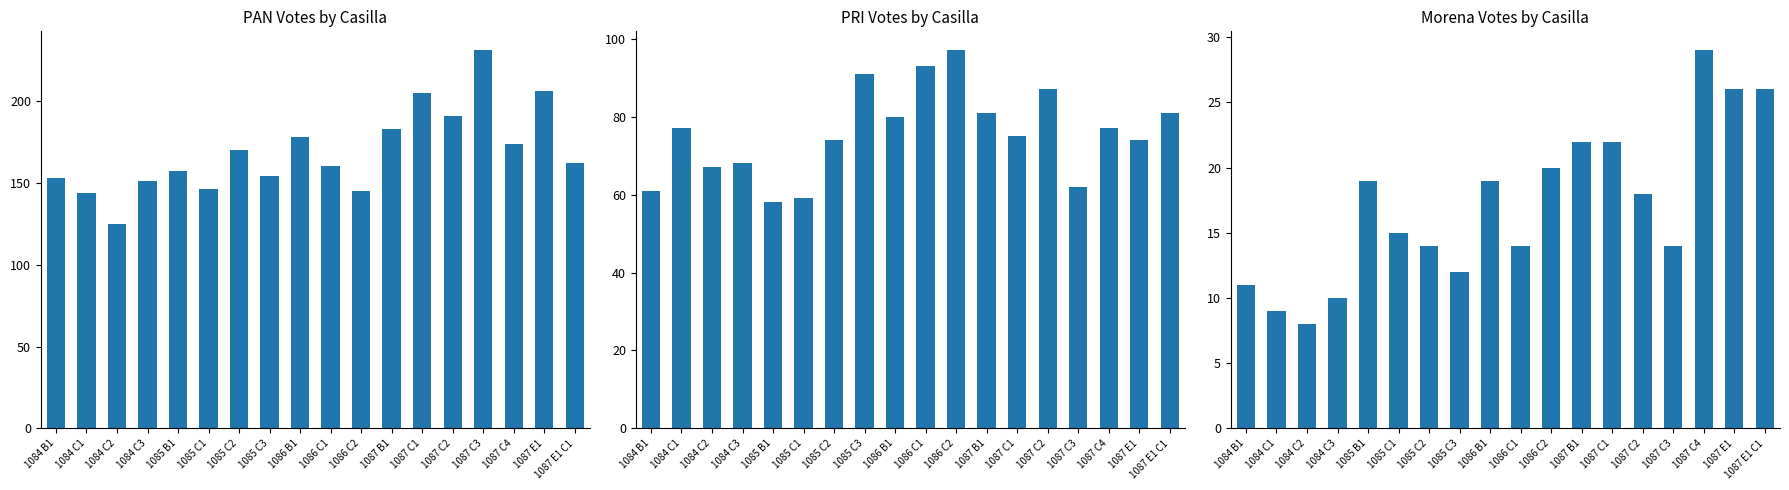

What is the difference between the second highest and minimum values in the PRI series?

35